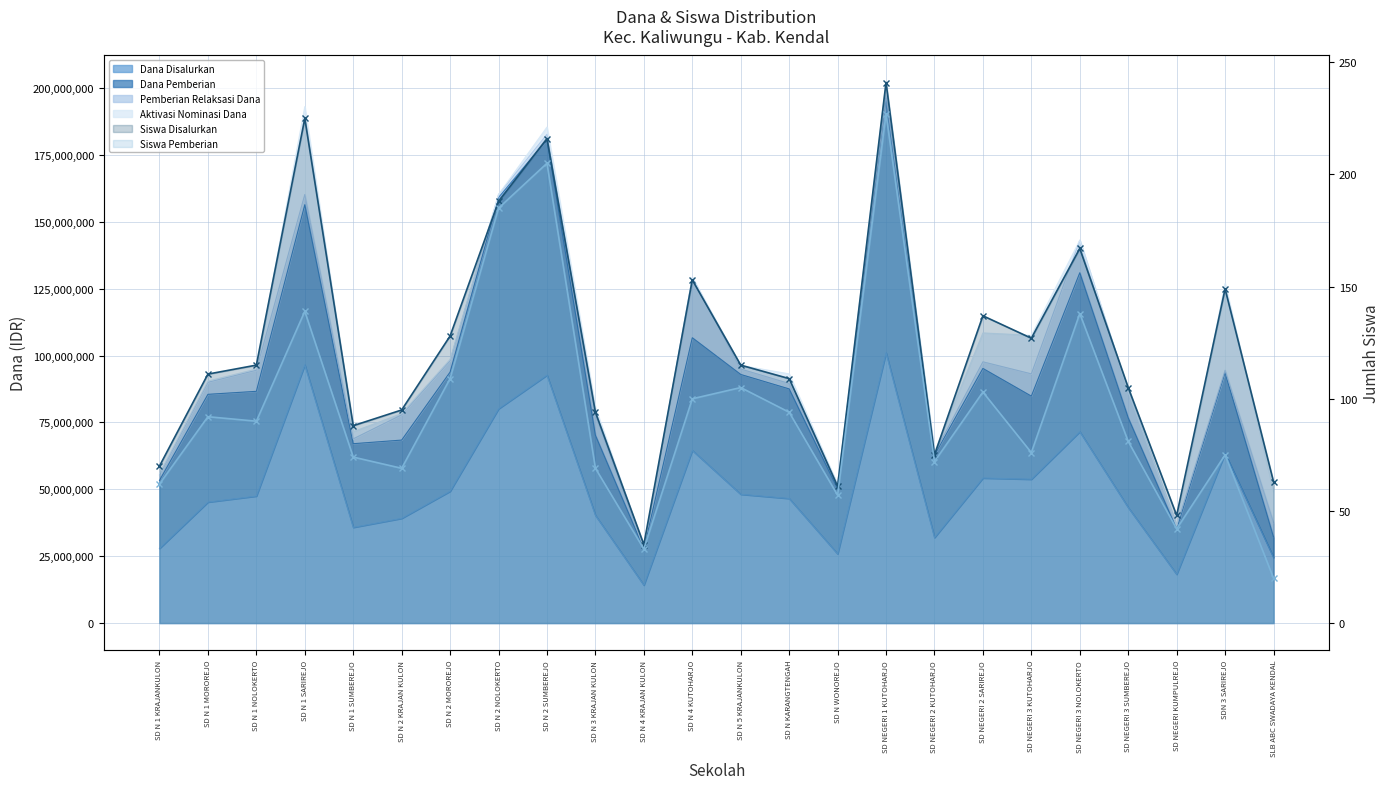

Which has a higher value, SD N 3 KRAJAN KULON or SD N 5 KRAJANKULON?

SD N 5 KRAJANKULON